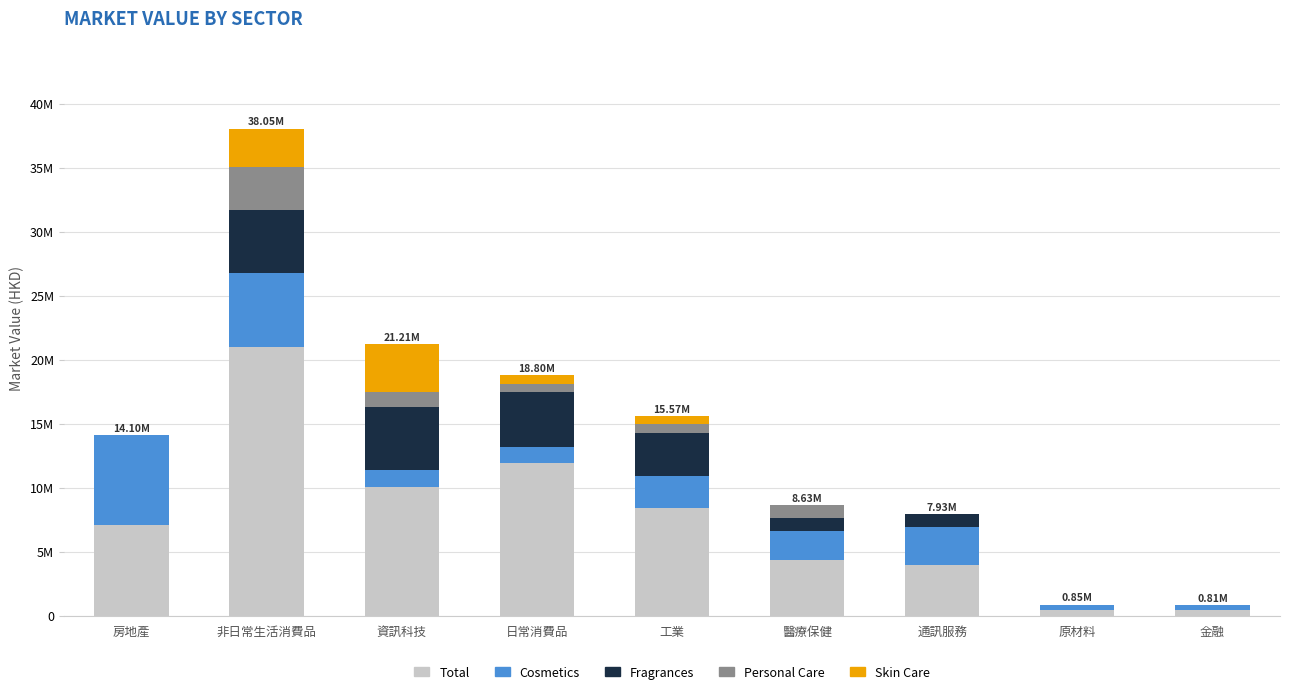

What are all the series names shown in the legend?

Total, Cosmetics, Fragrances, Personal Care, Skin Care